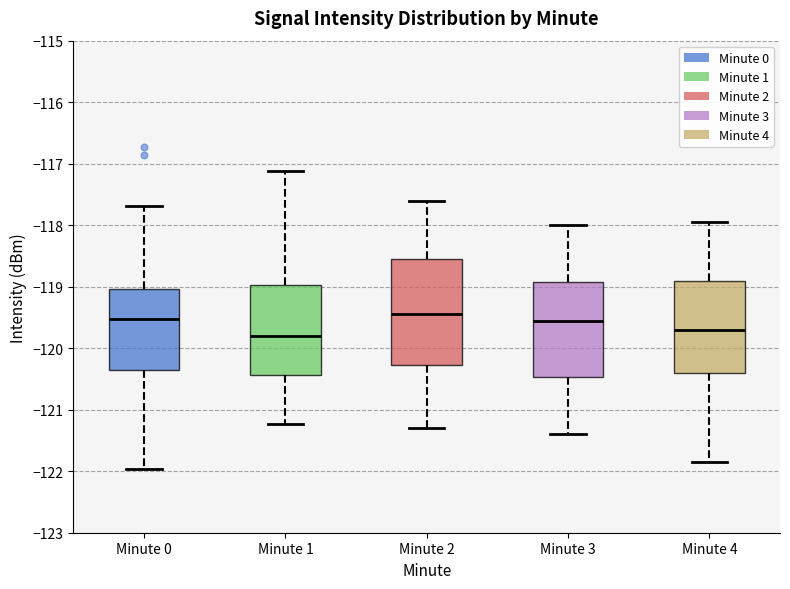

Comparing the boxes themselves (not the whiskers), which one is the tallest?

Minute 2